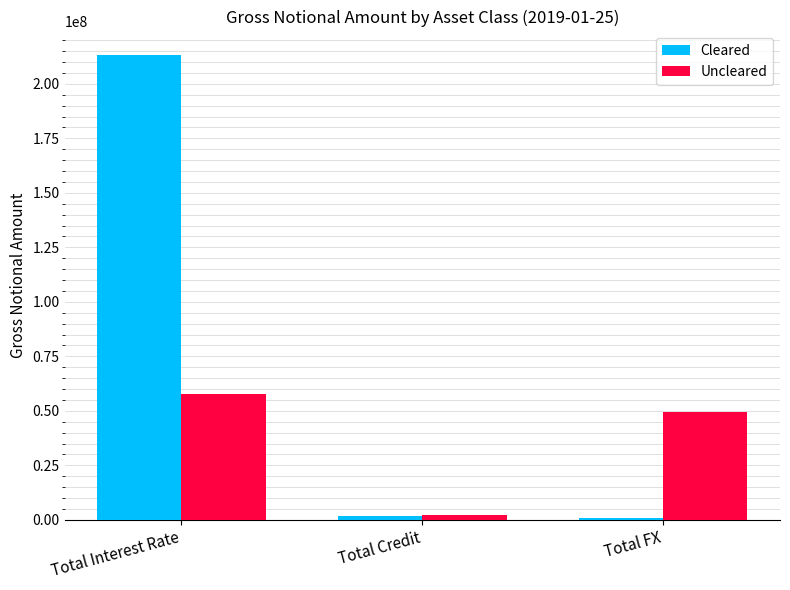

Rank the series at Total Interest Rate from highest to lowest value.

Cleared, Uncleared